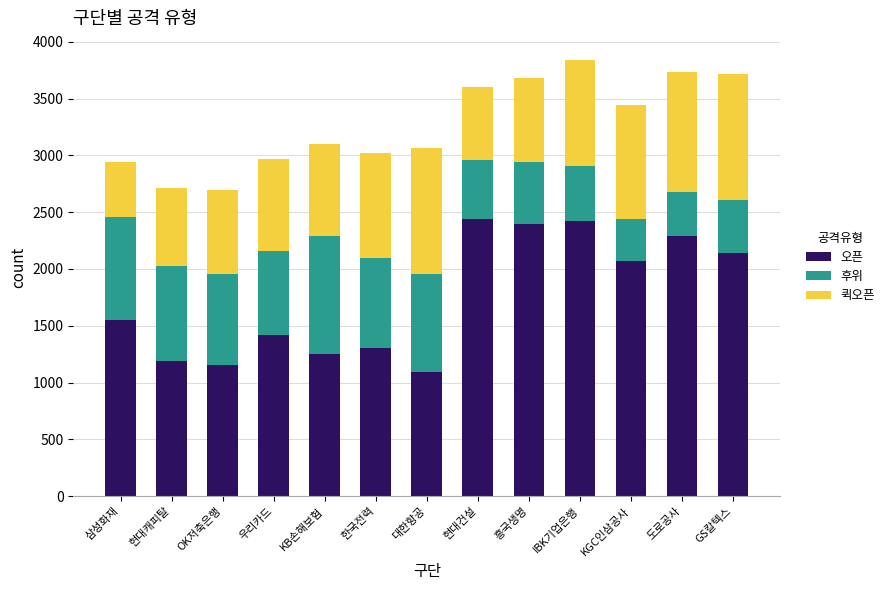

What is the sum of all 오픈 values?

22716